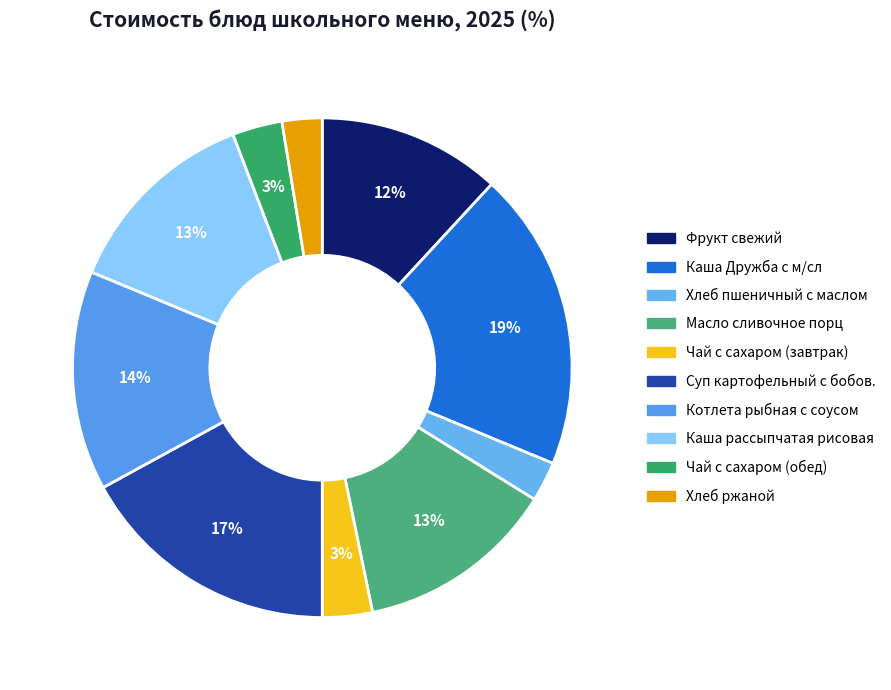

What is the total percentage of Масло сливочное порц and Чай с сахаром (обед)?

16.2%